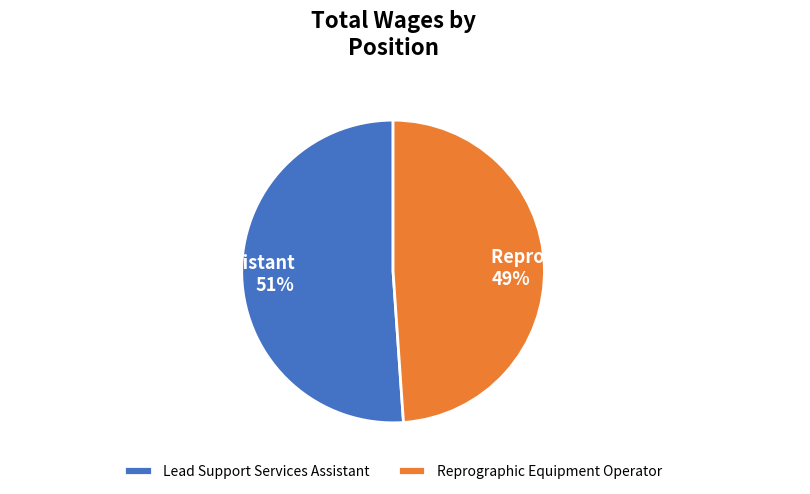

To the nearest percent, what portion does Reprographic Equipment Operator represent?

49%